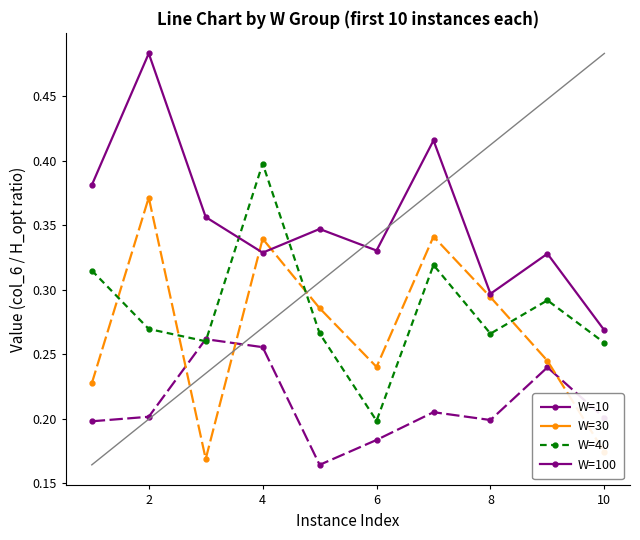

True or false: W=30 and W=10 cross at least once.

True